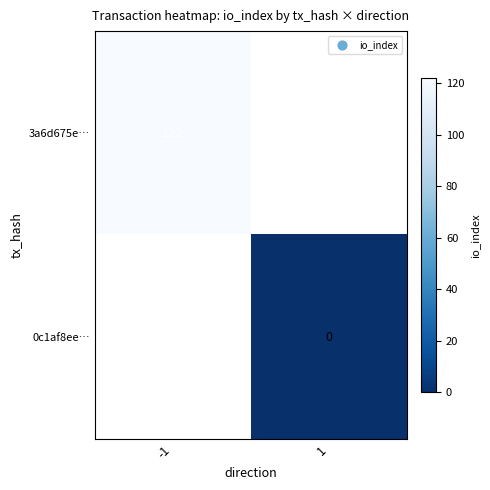

At how many categories does at least one series exceed 13?

1